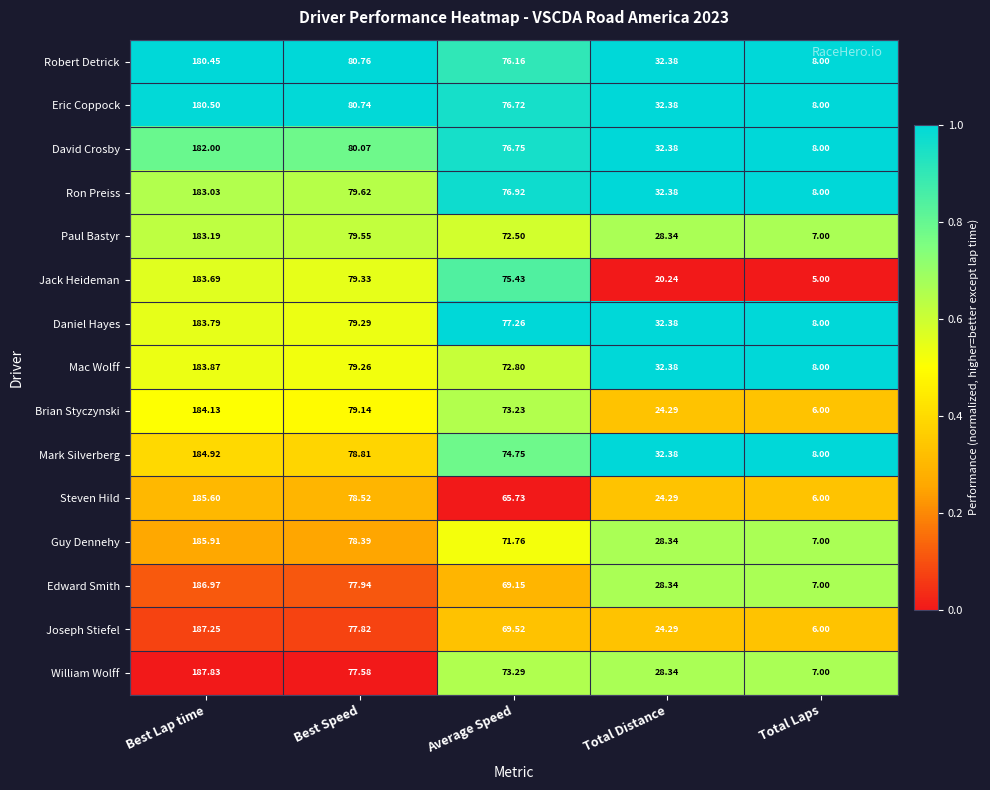

Which series has the largest range (max minus min)?

Joseph Stiefel